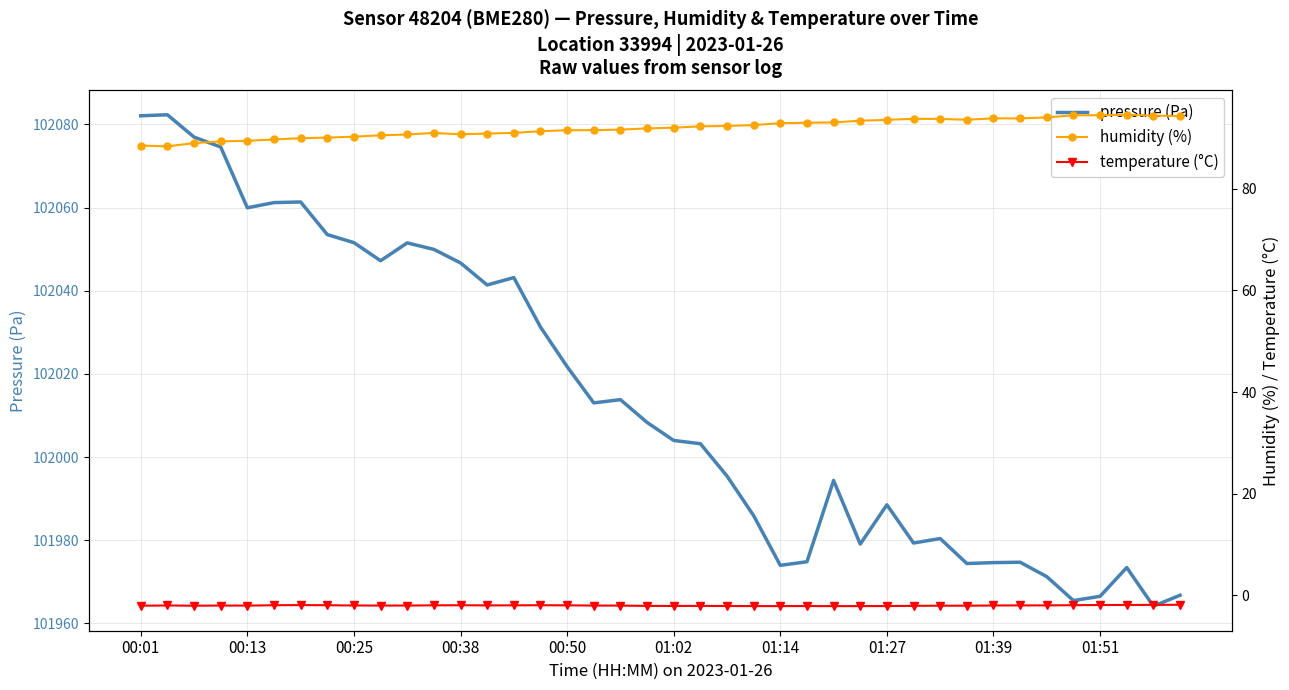

True or false: temperature (°C) and humidity (%) cross at least once.

False